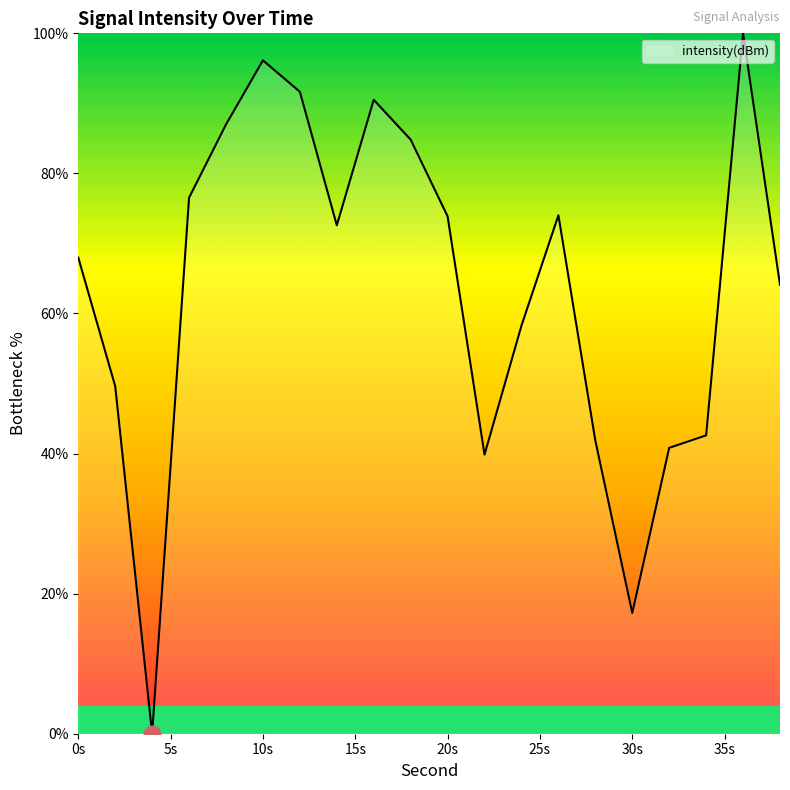

What is the maximum value shown in the chart?

100.0